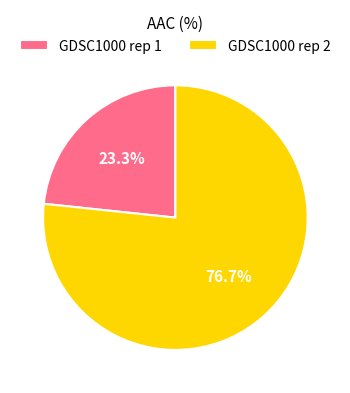

What percentage is NOT represented by GDSC1000 rep 2?

23.3%